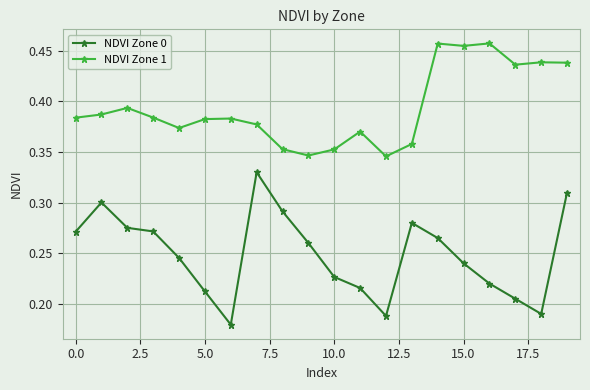

What is the sum of all NDVI Zone 0 values?

5.0